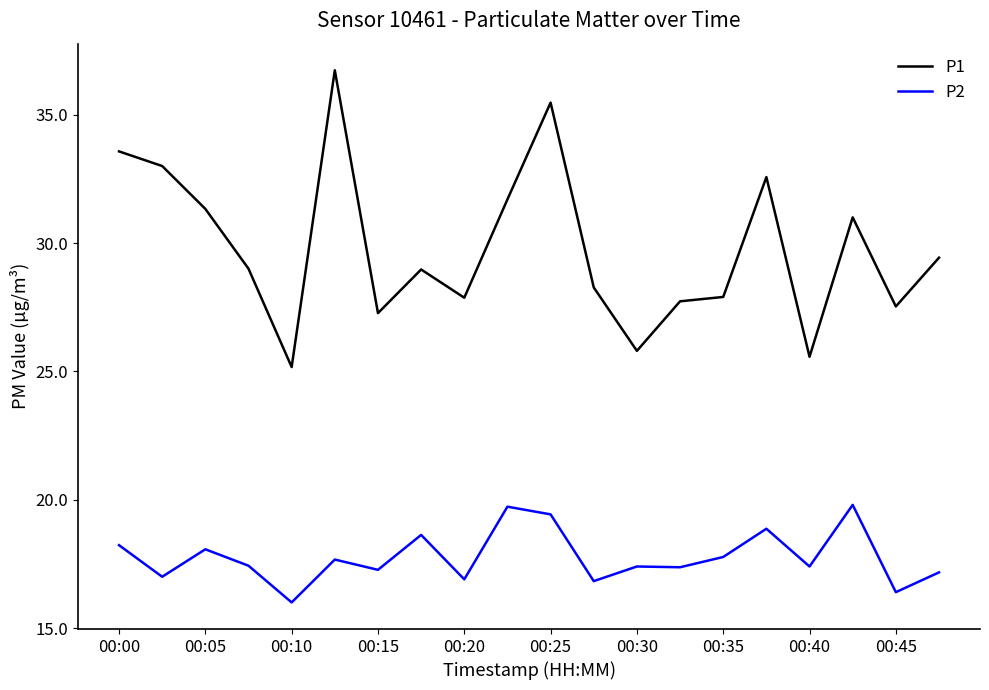

What is the difference between the maximum and minimum values in the P2 series?

3.8